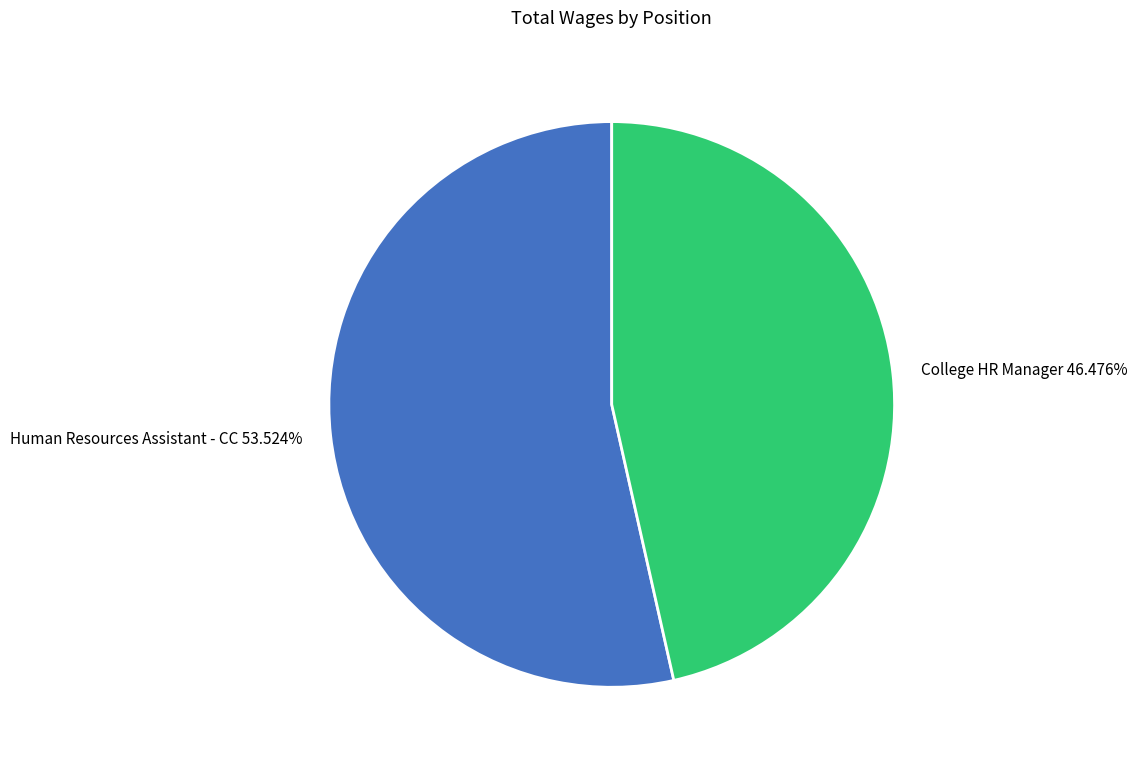

What percentage is the Human Resources Assistant - CC slice, to the nearest percent?

54%